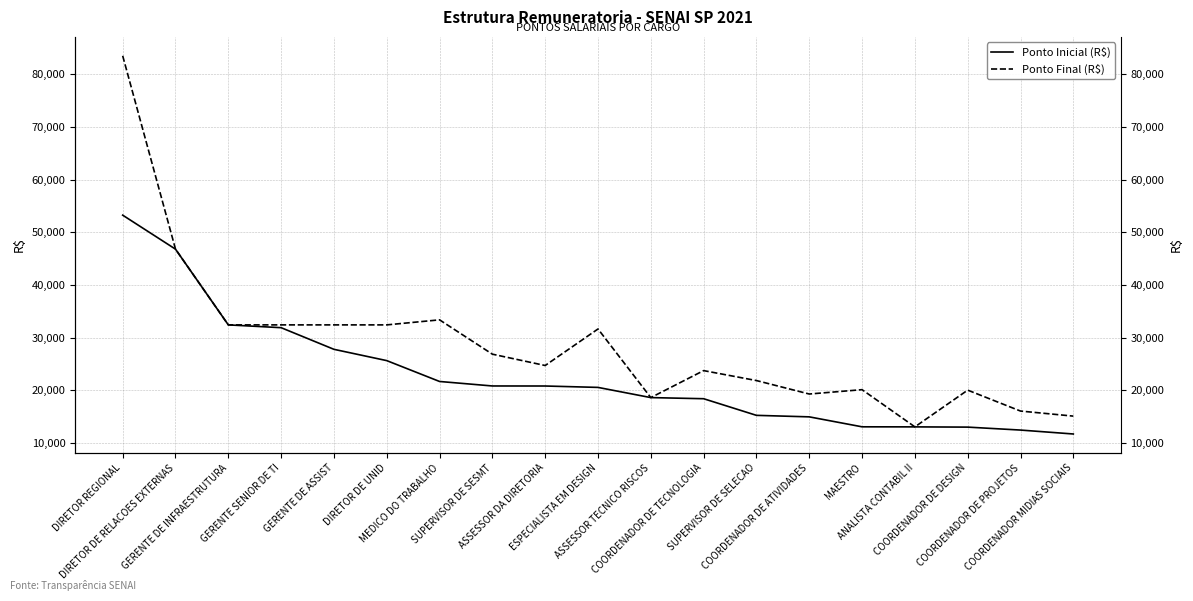

Is it true that Ponto Inicial (R$) equals 20546.5 at ESPECIALISTA EM DESIGN?

True